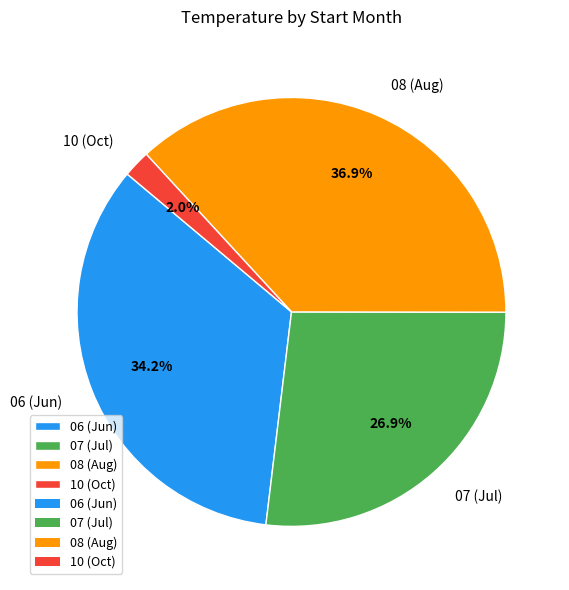

Between 06 (Jun) and 10 (Oct), which is larger?

06 (Jun)